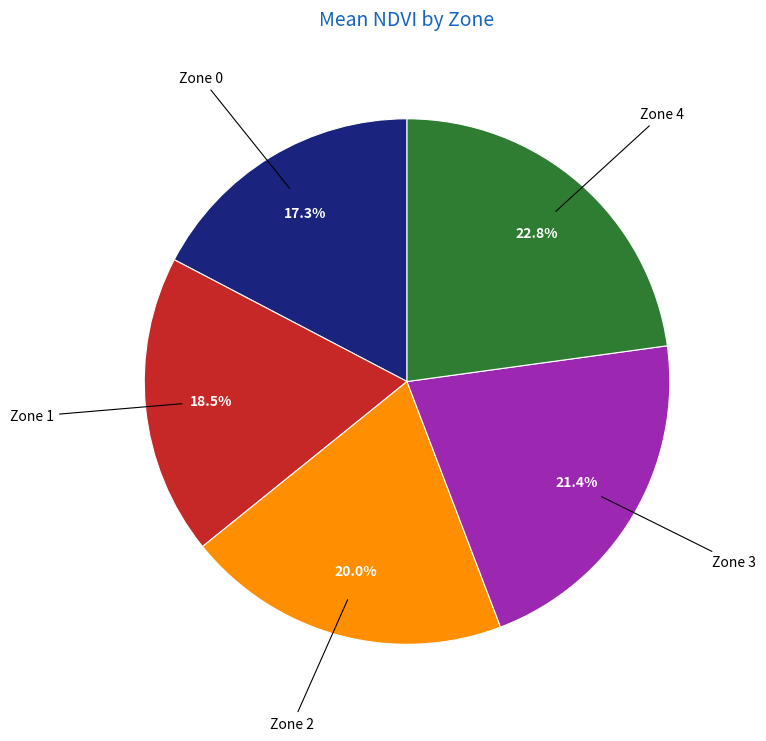

Which category has the biggest portion of the pie?

Zone 4